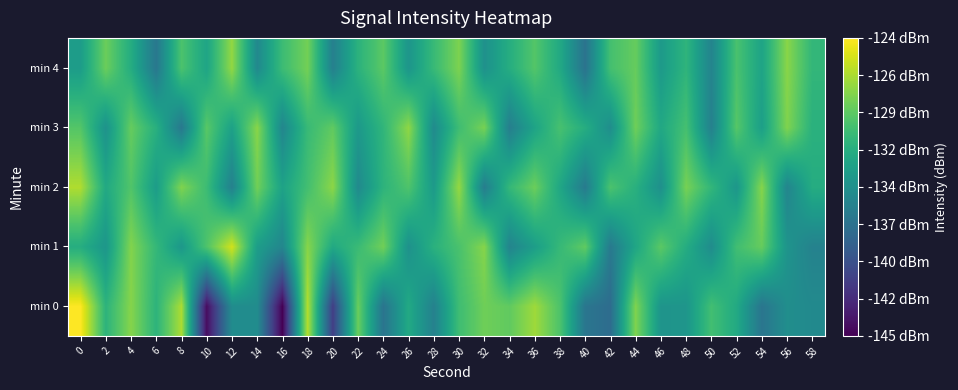

At which category is the sum across all series the highest?

18